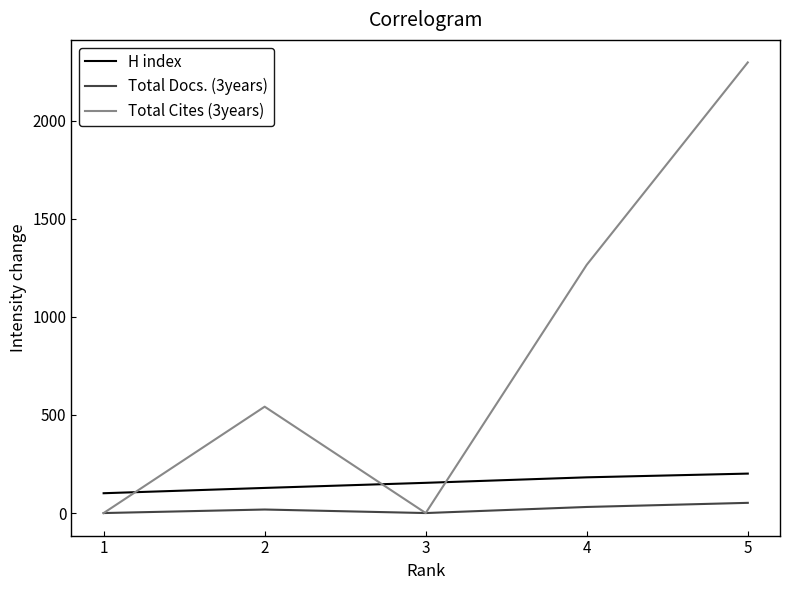

List the series in order of their overall mean, highest first.

Total Cites (3years), H index, Total Docs. (3years)